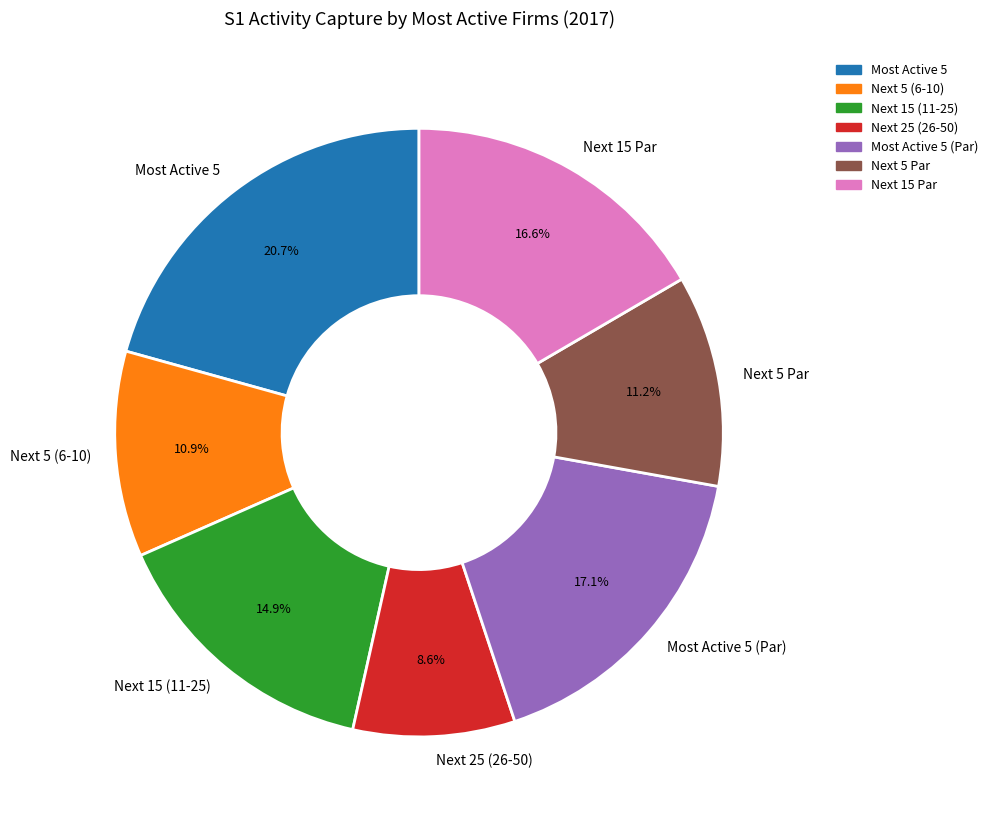

Which category has the biggest portion of the pie?

Most Active 5